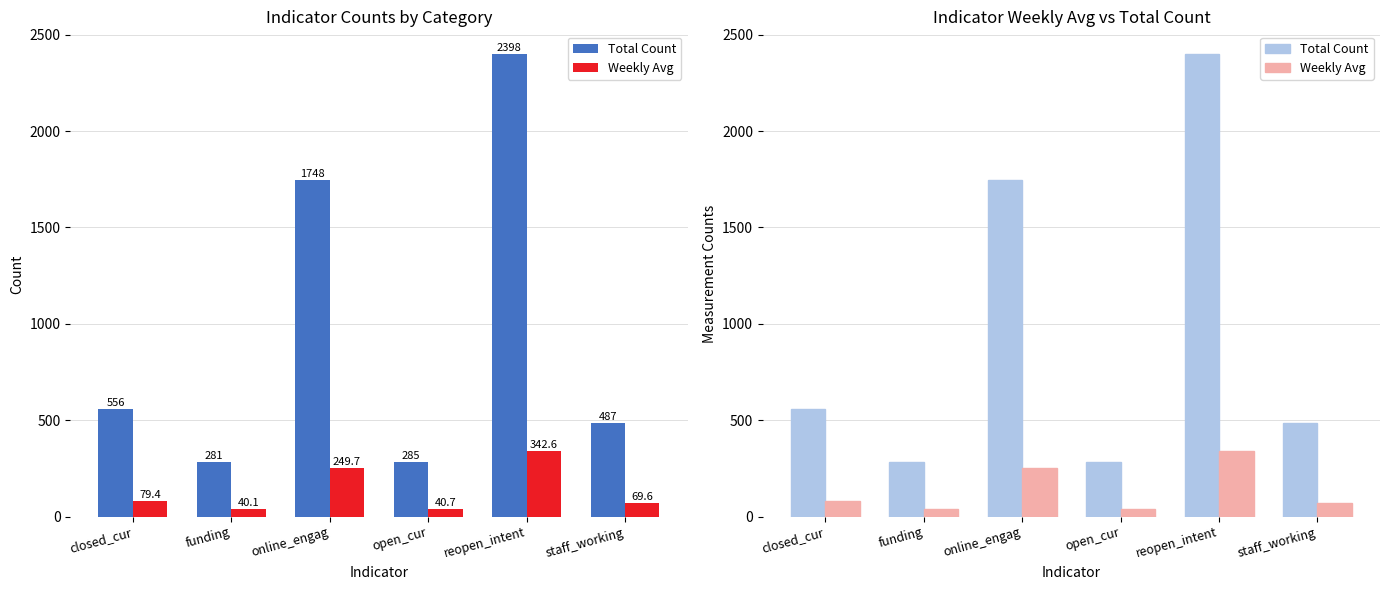

Which series has the largest total across all categories?

Total Count